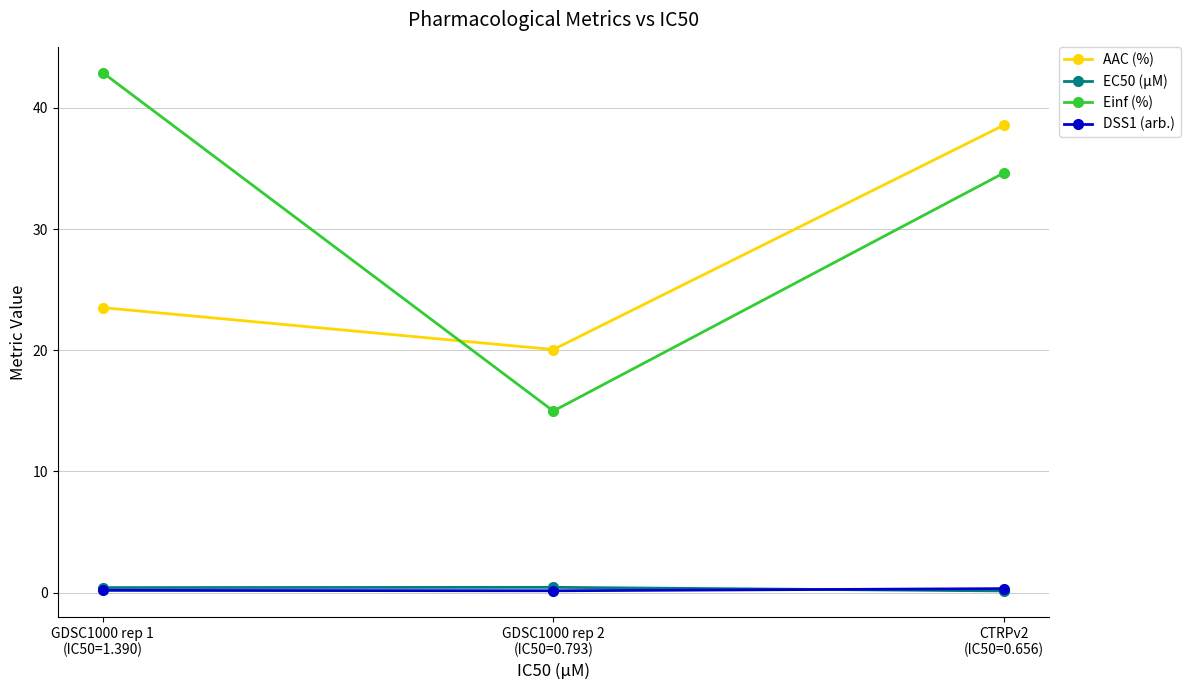

What is the value of the Einf (%) point at the 1st from the left?

42.9